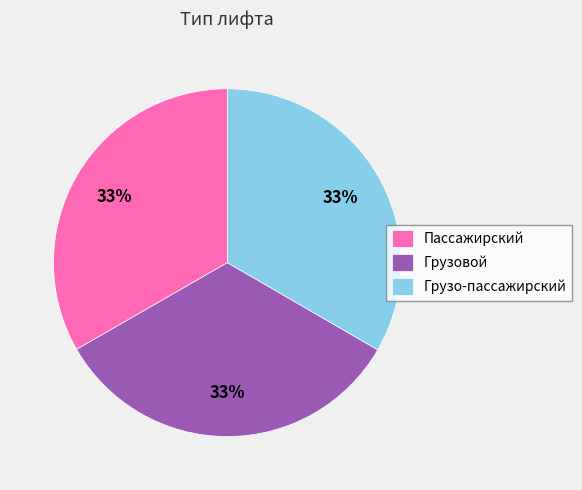

Is Грузовой the majority of the pie?

No